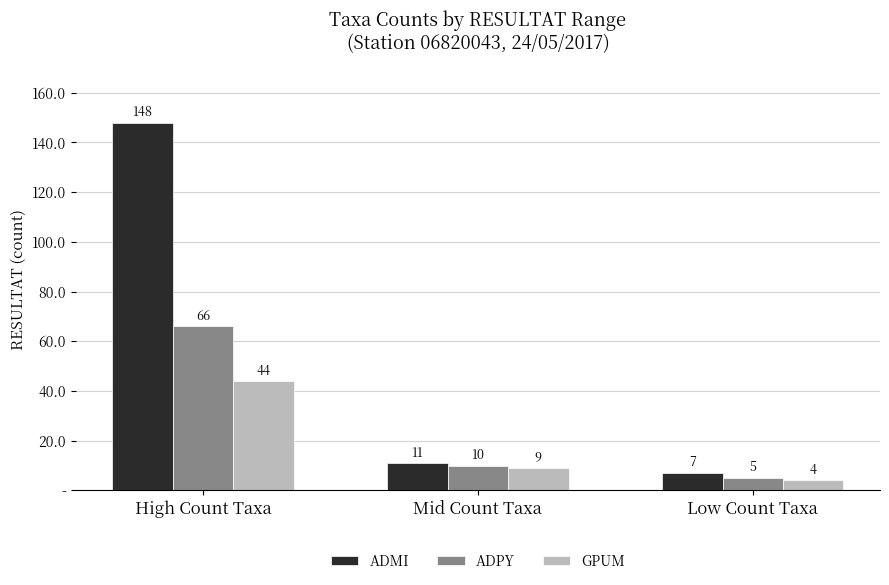

Where is ADPY nearest to the value 35?

Mid Count Taxa